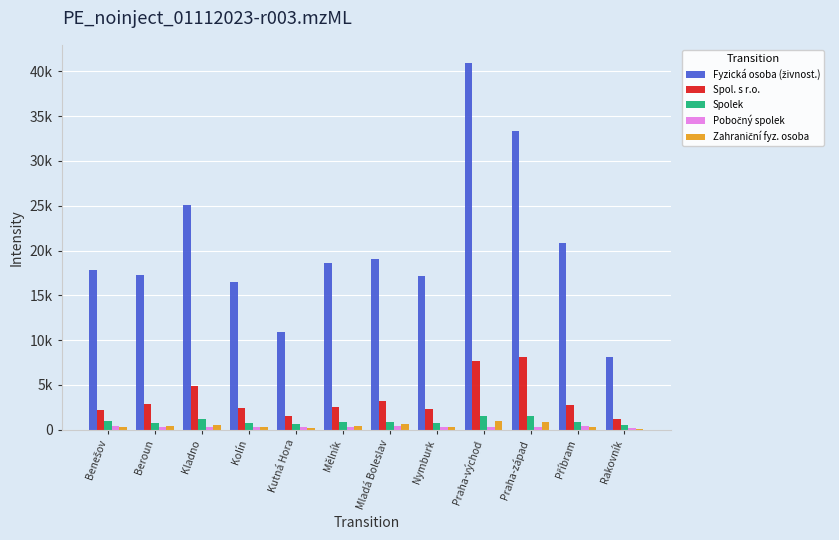

Is it true that Spol. s r.o. equals 10085 at Praha-východ?

False